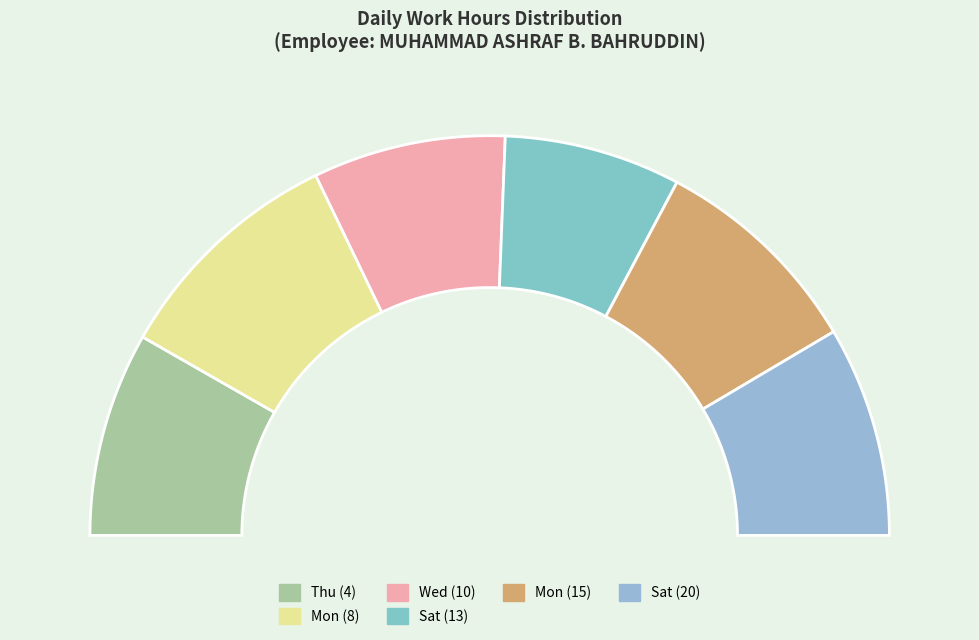

What is the largest slice in the pie chart?

Mon (8)